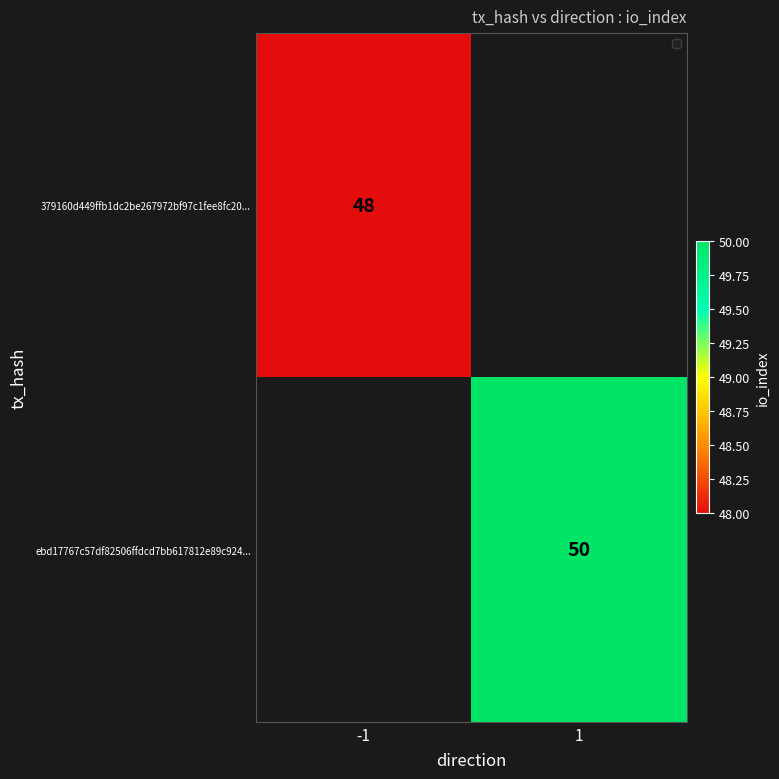

The ebd17767c57df82506ffdcd7bb617812e89c924... series shows 73 at 1. True or false?

False